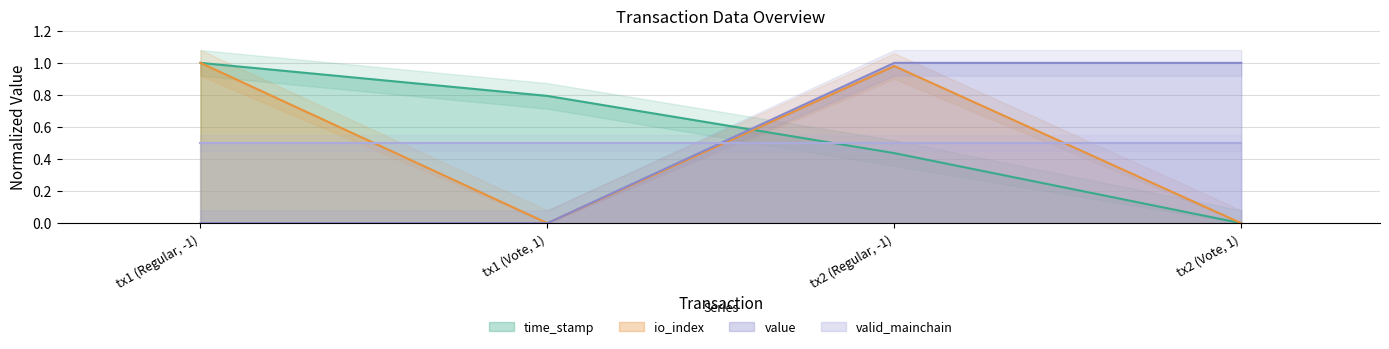

What is the average value of the io_index series?

0.5